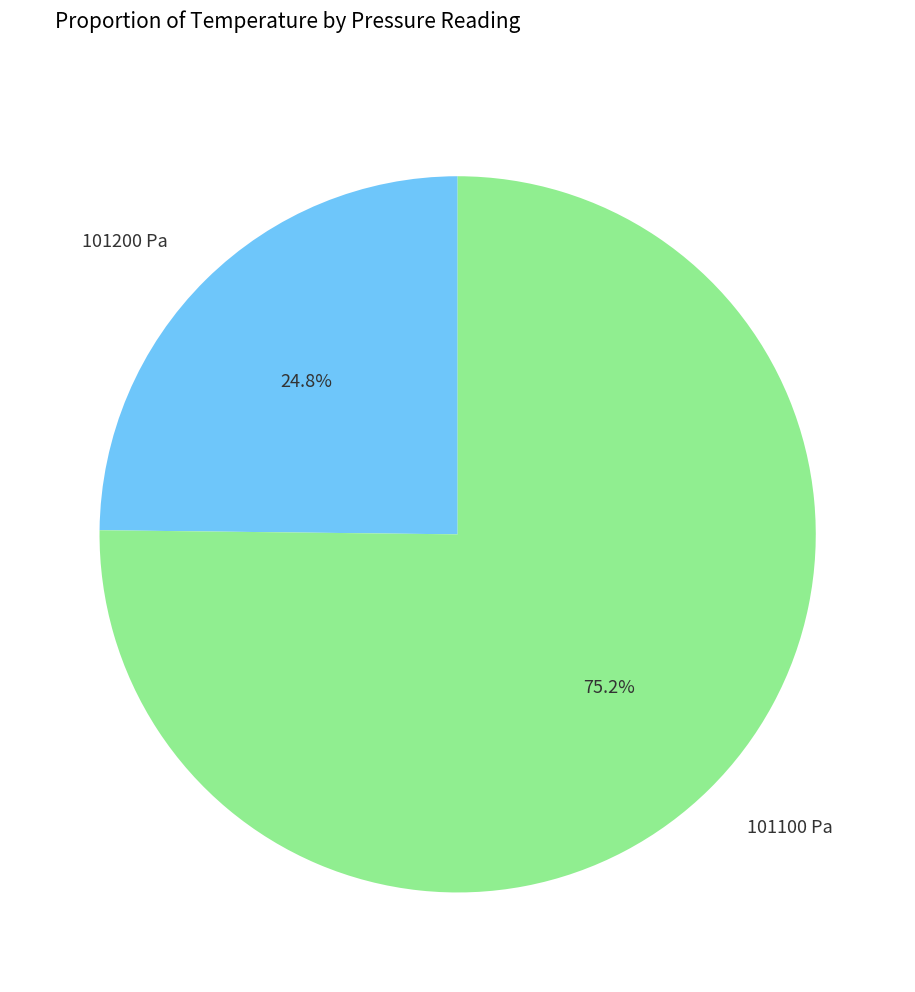

Is there any slice that represents more than half of the pie?

Yes